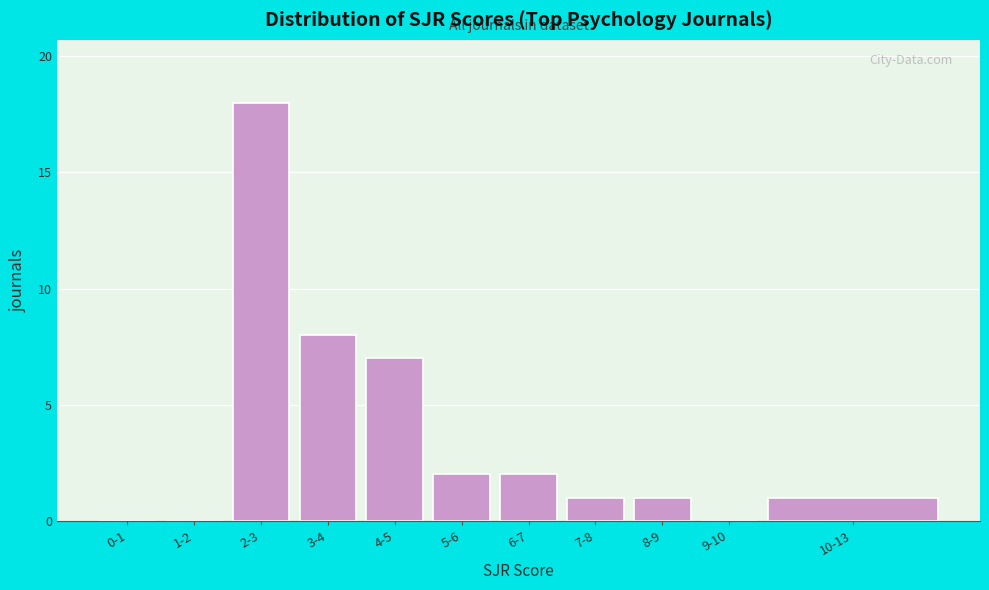

Reading left to right, what are all the values shown in this chart?

0-1=0	1-2=0	2-3=18	3-4=8	4-5=7	5-6=2	6-7=2	7-8=1	8-9=1	9-10=0	10-13=1